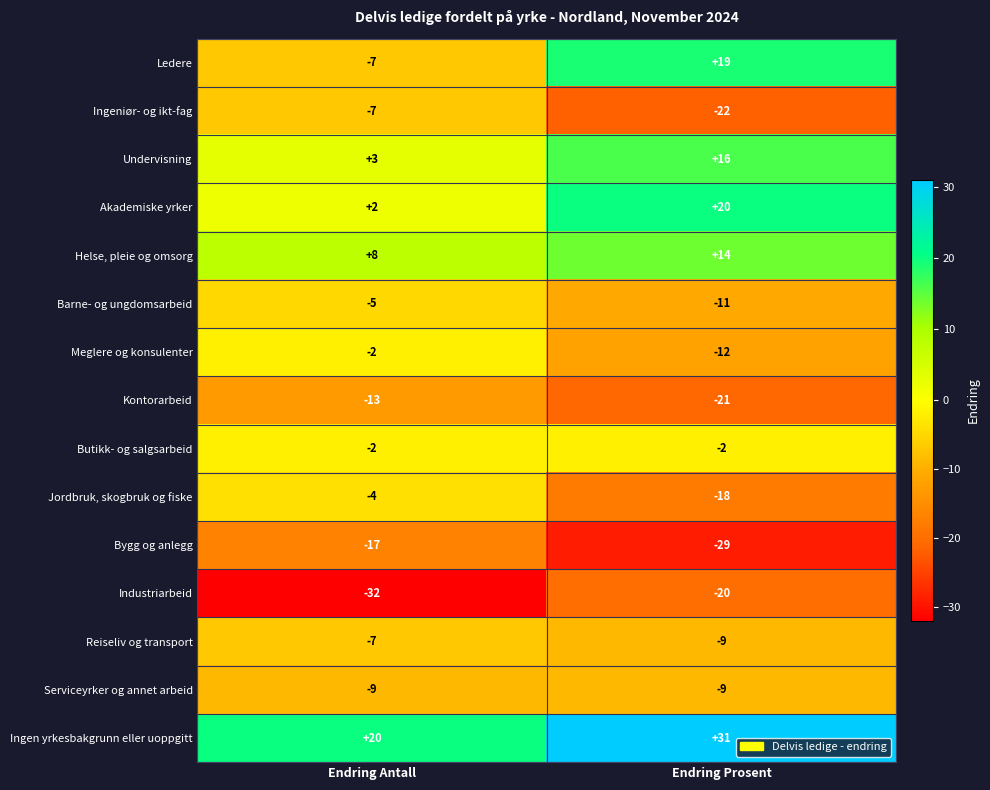

What is the difference between the highest and lowest values at Endring Prosent?

60